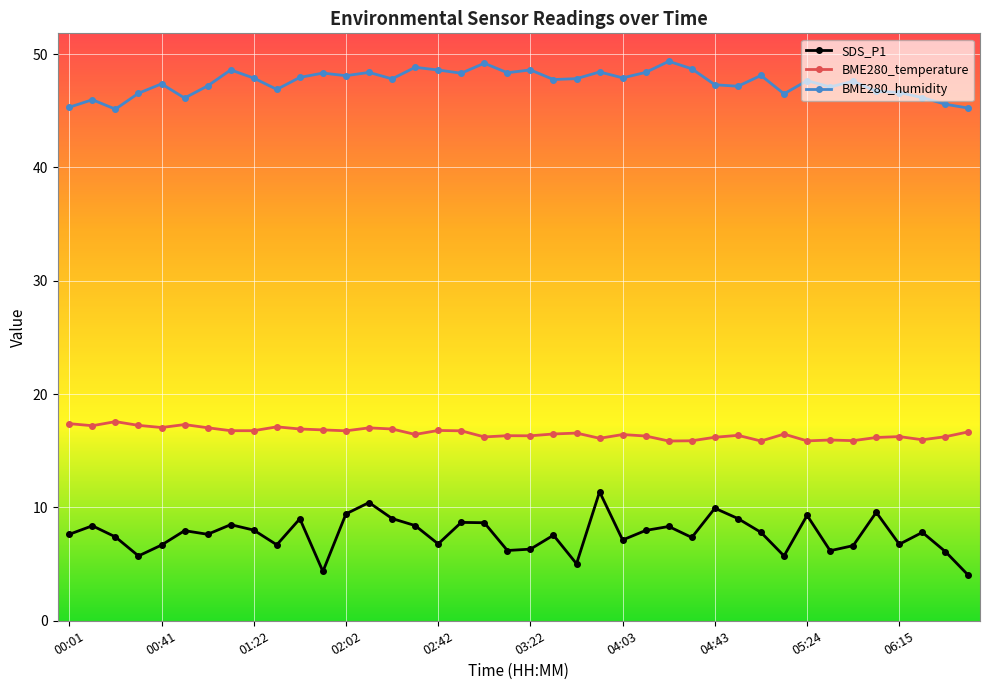

True or false: BME280_humidity has more than 1 interior local peaks.

True